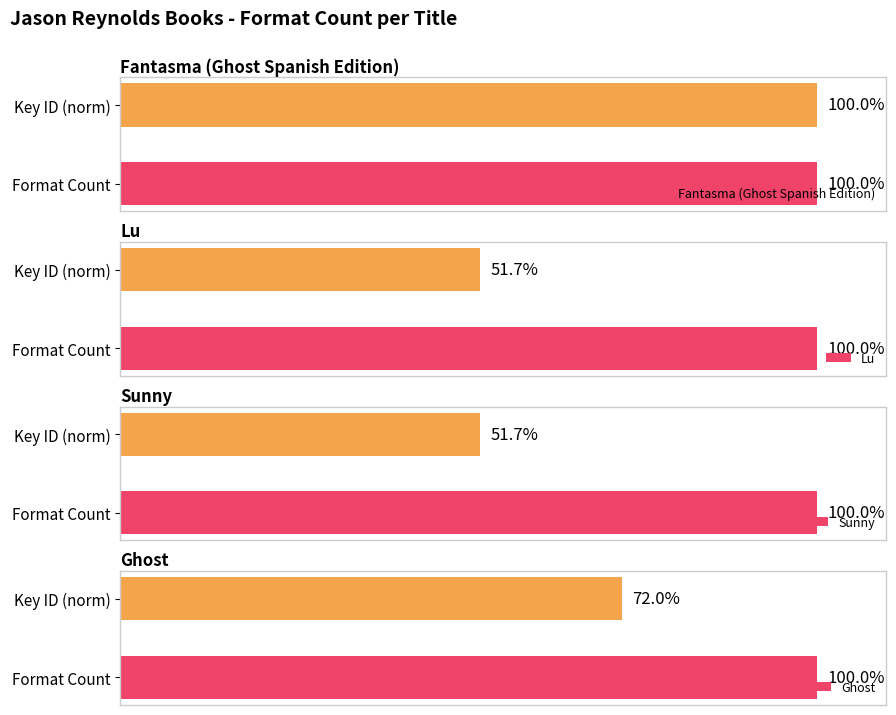

Where is Lu nearest to the value 75?

Key ID (norm)